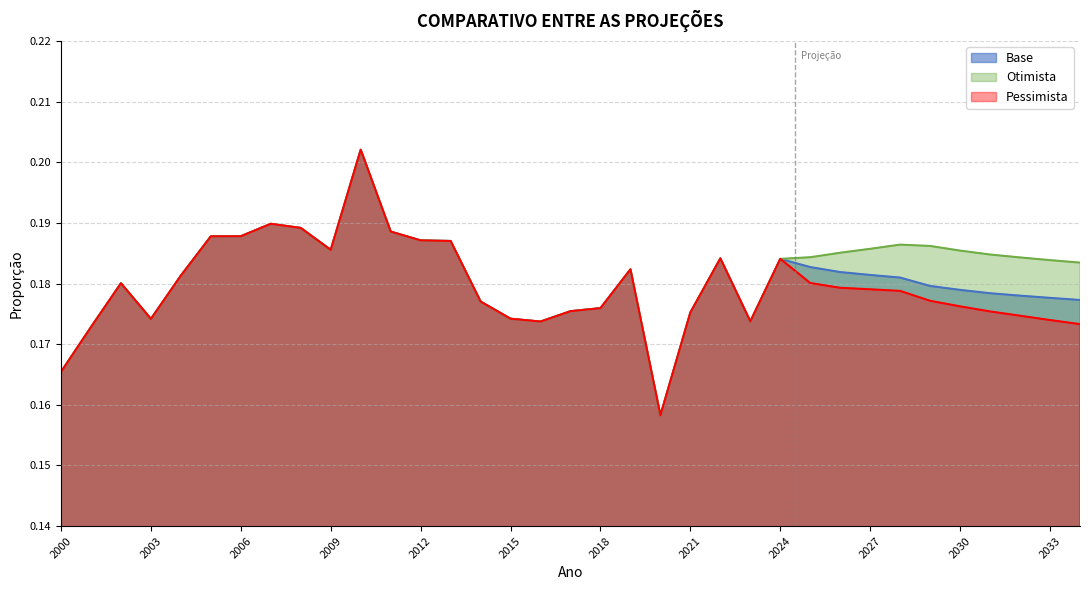

Reading left to right, extract all data points from this chart.

Base: 2000=0.2	2001=0.2	2002=0.2	2003=0.2	2004=0.2	2005=0.2	2006=0.2	2007=0.2	2008=0.2	2009=0.2	2010=0.2	2011=0.2	2012=0.2	2013=0.2	2014=0.2	2015=0.2	2016=0.2	2017=0.2	2018=0.2	2019=0.2	2020=0.2	2021=0.2	2022=0.2	2023=0.2	2024=0.2	2025=0.2	2026=0.2	2027=0.2	2028=0.2	2029=0.2	2030=0.2	2031=0.2	2032=0.2	2033=0.2	2034=0.2
Otimista: 2000=0.2	2001=0.2	2002=0.2	2003=0.2	2004=0.2	2005=0.2	2006=0.2	2007=0.2	2008=0.2	2009=0.2	2010=0.2	2011=0.2	2012=0.2	2013=0.2	2014=0.2	2015=0.2	2016=0.2	2017=0.2	2018=0.2	2019=0.2	2020=0.2	2021=0.2	2022=0.2	2023=0.2	2024=0.2	2025=0.2	2026=0.2	2027=0.2	2028=0.2	2029=0.2	2030=0.2	2031=0.2	2032=0.2	2033=0.2	2034=0.2
Pessimista: 2000=0.2	2001=0.2	2002=0.2	2003=0.2	2004=0.2	2005=0.2	2006=0.2	2007=0.2	2008=0.2	2009=0.2	2010=0.2	2011=0.2	2012=0.2	2013=0.2	2014=0.2	2015=0.2	2016=0.2	2017=0.2	2018=0.2	2019=0.2	2020=0.2	2021=0.2	2022=0.2	2023=0.2	2024=0.2	2025=0.2	2026=0.2	2027=0.2	2028=0.2	2029=0.2	2030=0.2	2031=0.2	2032=0.2	2033=0.2	2034=0.2